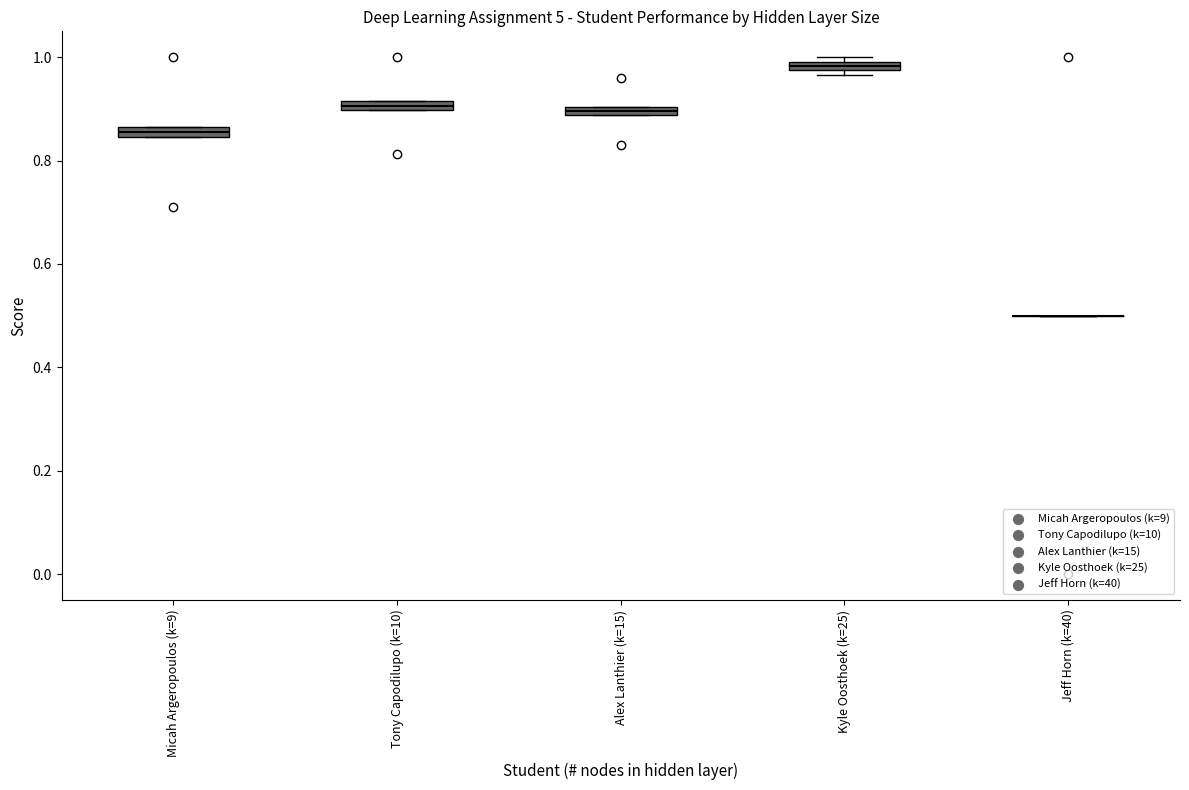

Where is the upper edge of the box for Kyle Oosthoek (k=25) on the y-axis? The values are not printed on the chart, so give them approximately, as read against the axis.

1.00